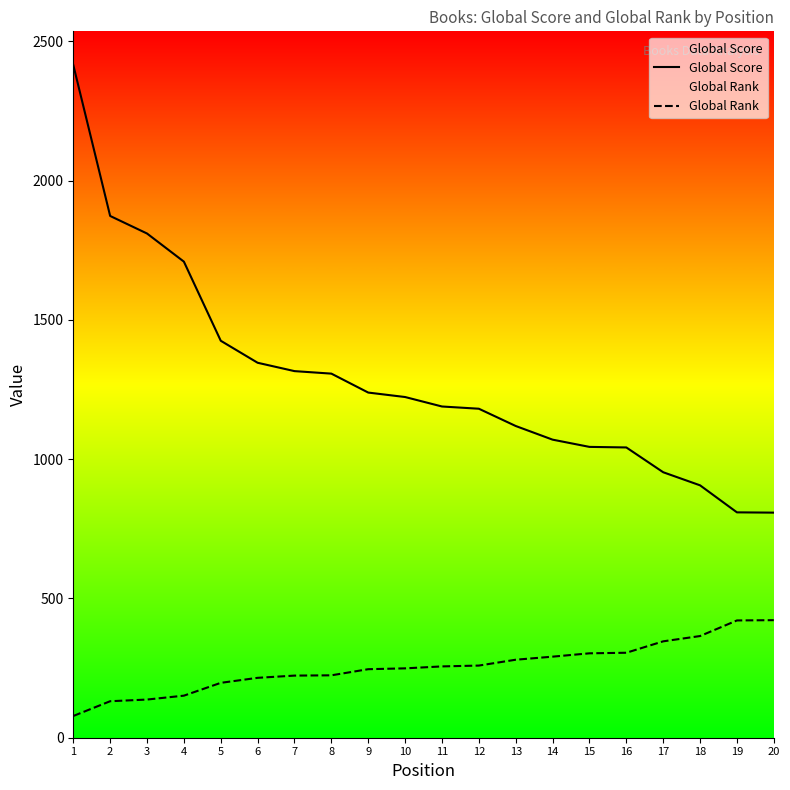

How many lines are shown in the chart?

2